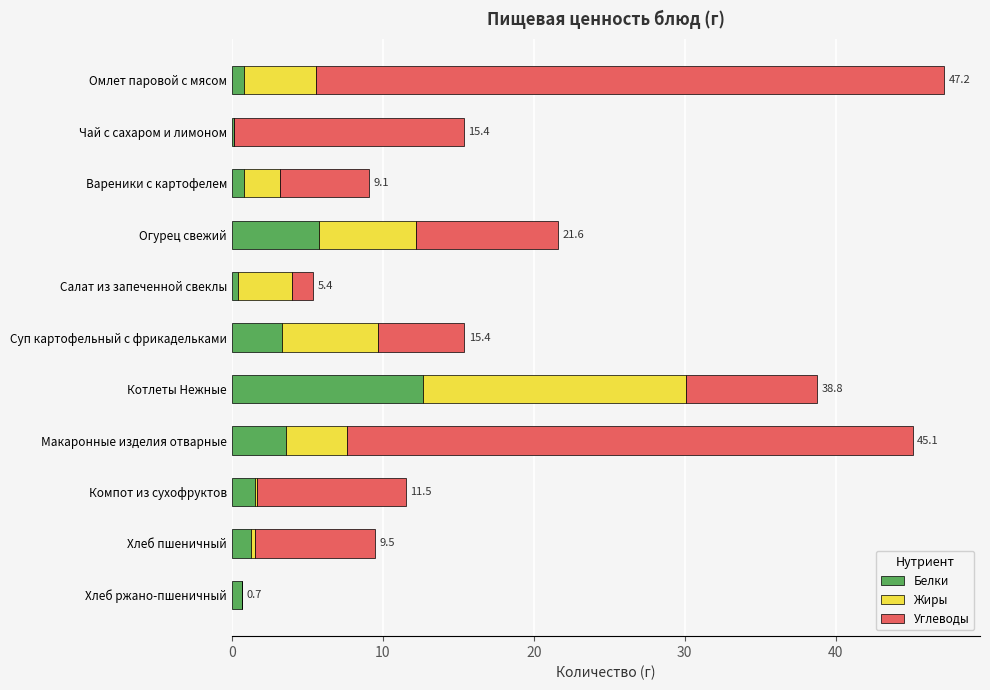

What are all the series names shown in the legend?

Белки, Жиры, Углеводы